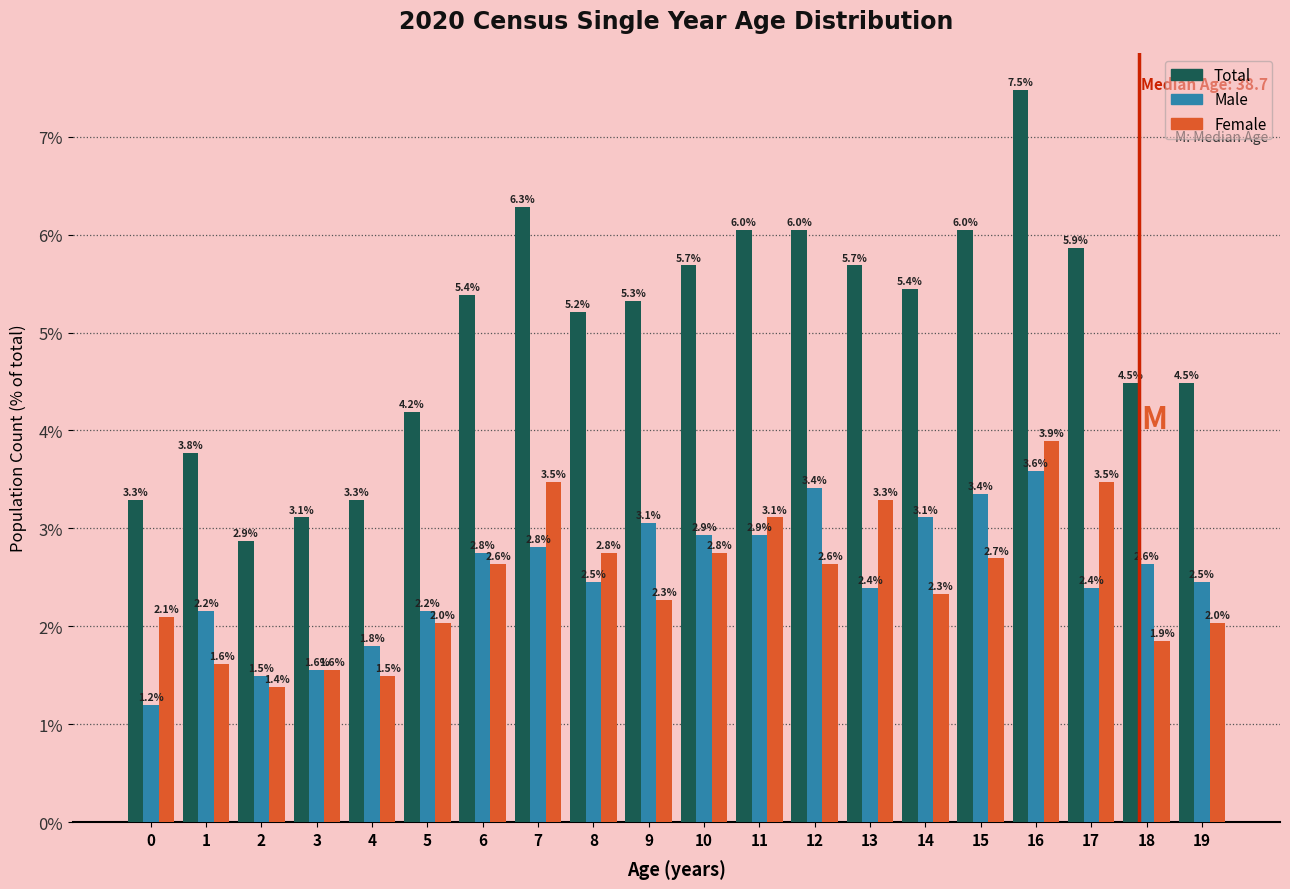

Reading left to right, transcribe all the data shown in this chart.

Total: 0=3.3	1=3.8	2=2.9	3=3.1	4=3.3	5=4.2	6=5.4	7=6.3	8=5.2	9=5.3	10=5.7	11=6.0	12=6.0	13=5.7	14=5.4	15=6.0	16=7.5	17=5.9	18=4.5	19=4.5
Male: 0=1.2	1=2.2	2=1.5	3=1.6	4=1.8	5=2.2	6=2.8	7=2.8	8=2.5	9=3.1	10=2.9	11=2.9	12=3.4	13=2.4	14=3.1	15=3.4	16=3.6	17=2.4	18=2.6	19=2.5
Female: 0=2.1	1=1.6	2=1.4	3=1.6	4=1.5	5=2.0	6=2.6	7=3.5	8=2.8	9=2.3	10=2.8	11=3.1	12=2.6	13=3.3	14=2.3	15=2.7	16=3.9	17=3.5	18=1.9	19=2.0